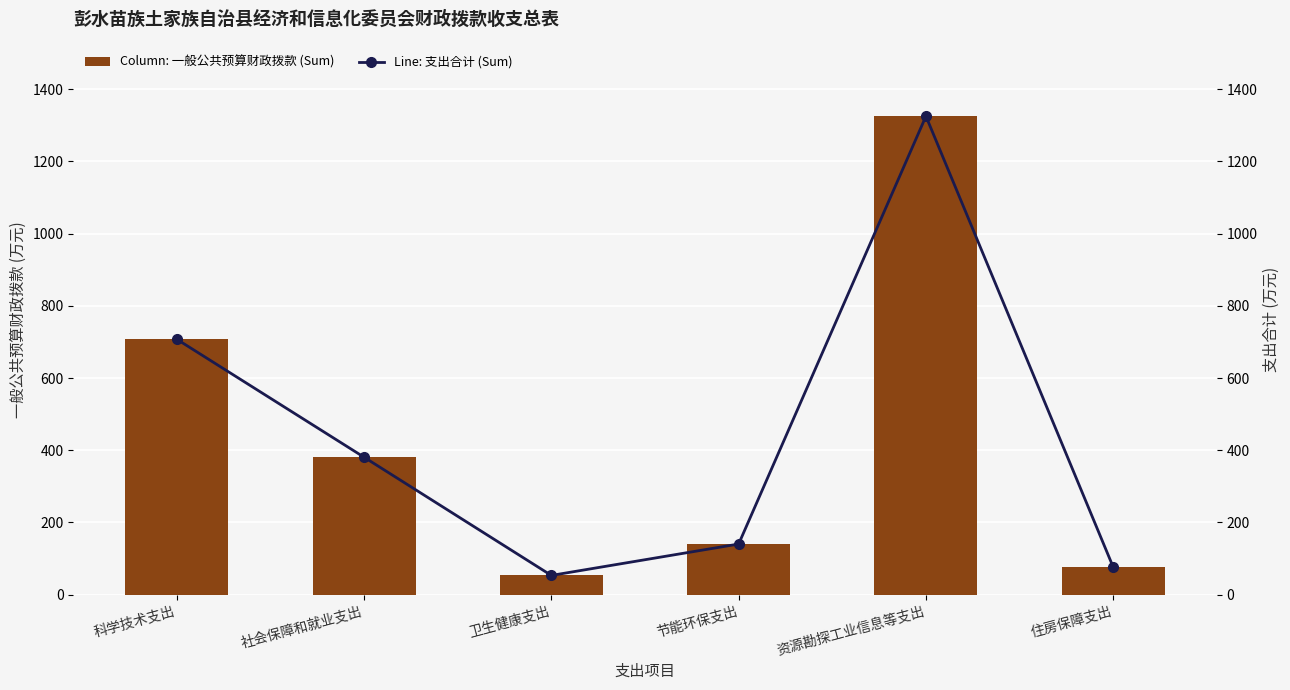

How many values in the 支出合计 (Sum) series exceed 380?

3